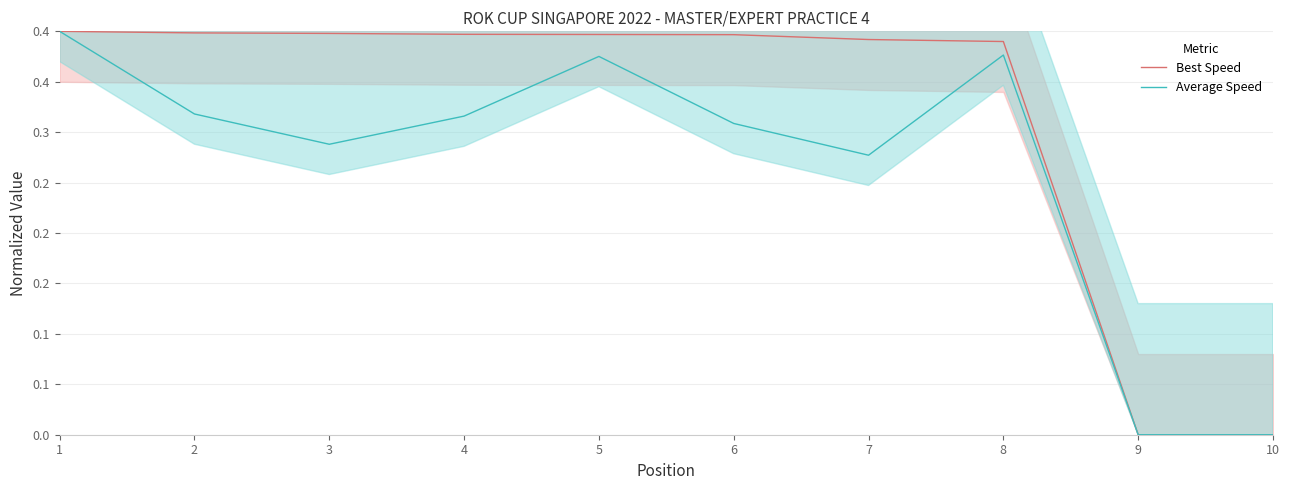

Which series has the widest spread of values?

Best Speed